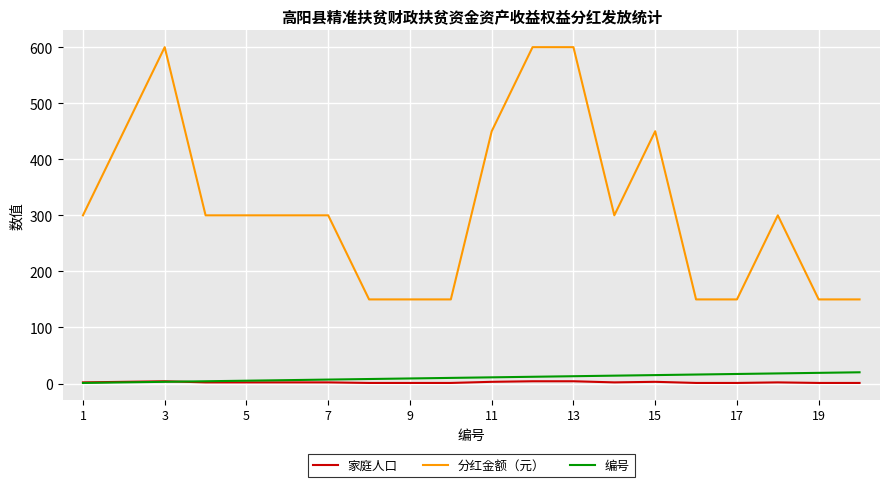

True or false: 编号 and 分红金额（元） cross at least once.

False